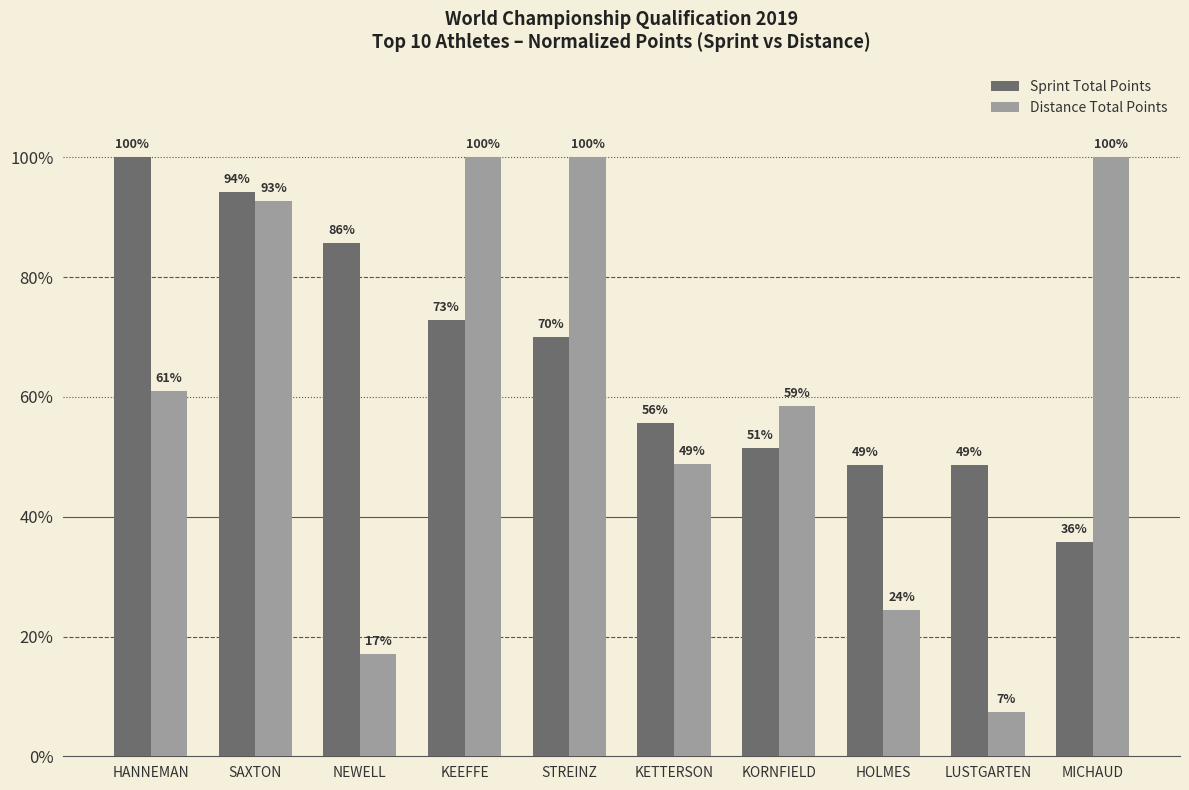

At which category does the chart reach its peak across all series?

HANNEMAN